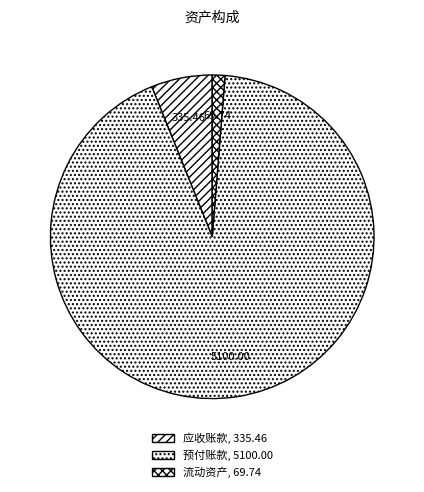

How many segments does this pie chart have?

3